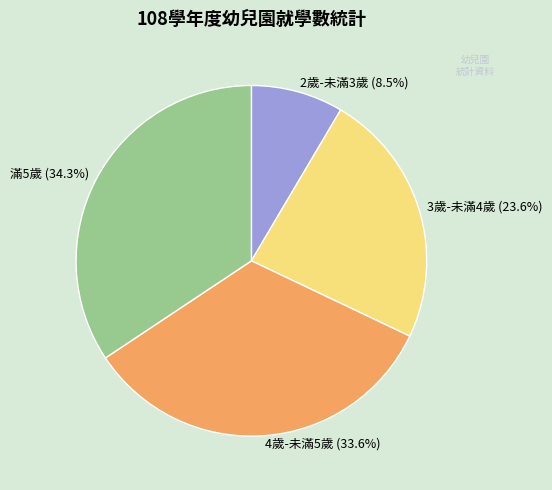

Between 4歲-未滿5歲 and 3歲-未滿4歲, which is larger?

4歲-未滿5歲